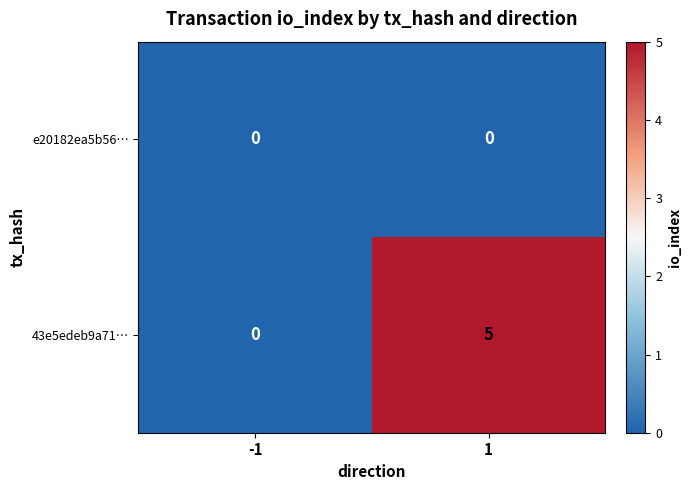

Rank the series at 1 from lowest to highest value.

e20182ea5b56…, 43e5edeb9a71…